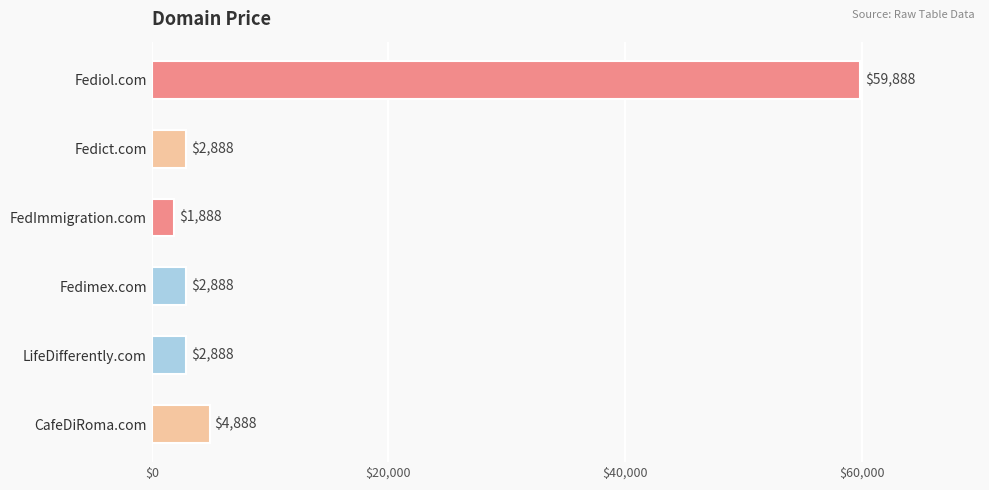

What is the average value?

12555